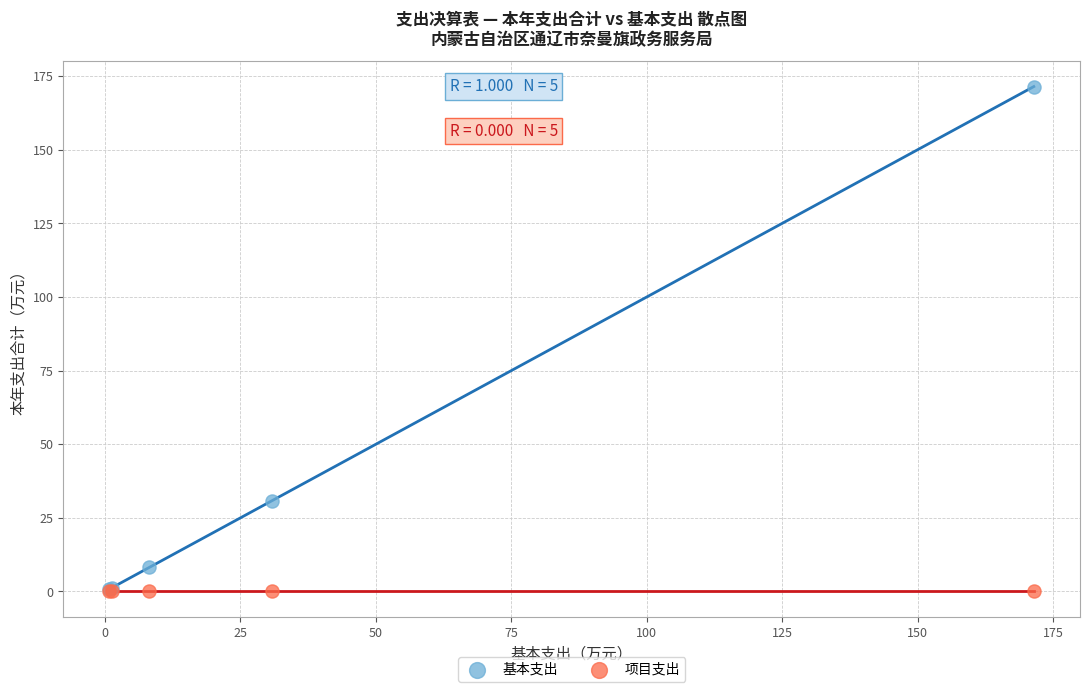

In the 基本支出 series, what Y value is closest to 86?

30.8